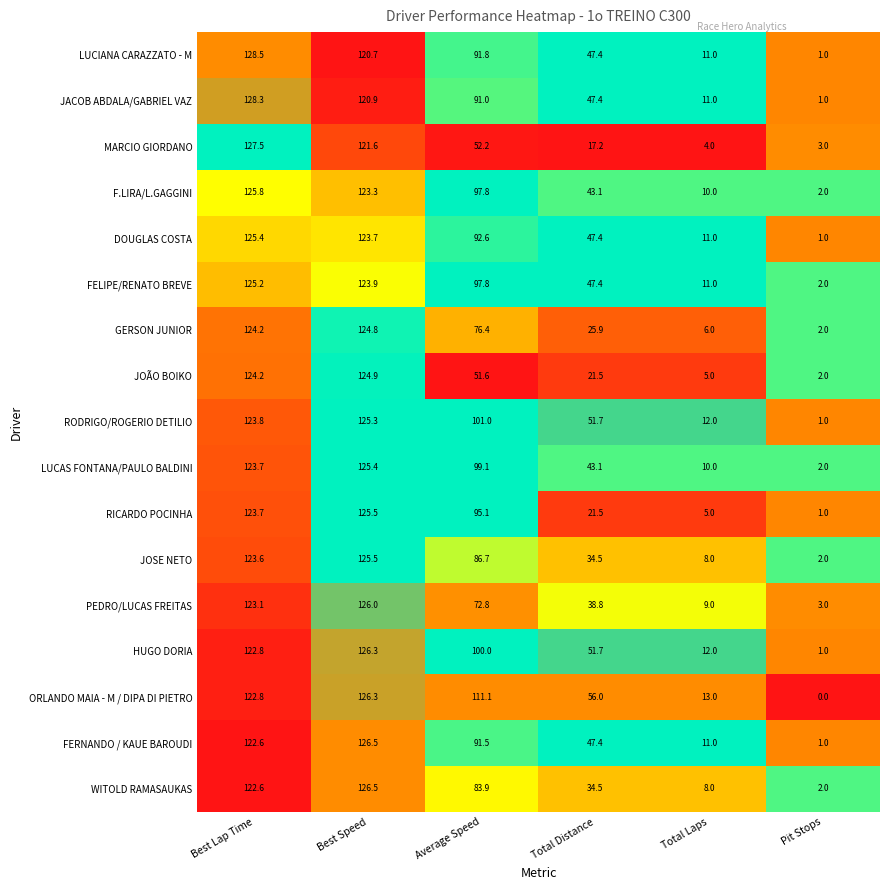

Rank the categories by JOSE NETO value from highest to lowest.

Best Speed, Best Lap Time, Average Speed, Total Distance, Total Laps, Pit Stops